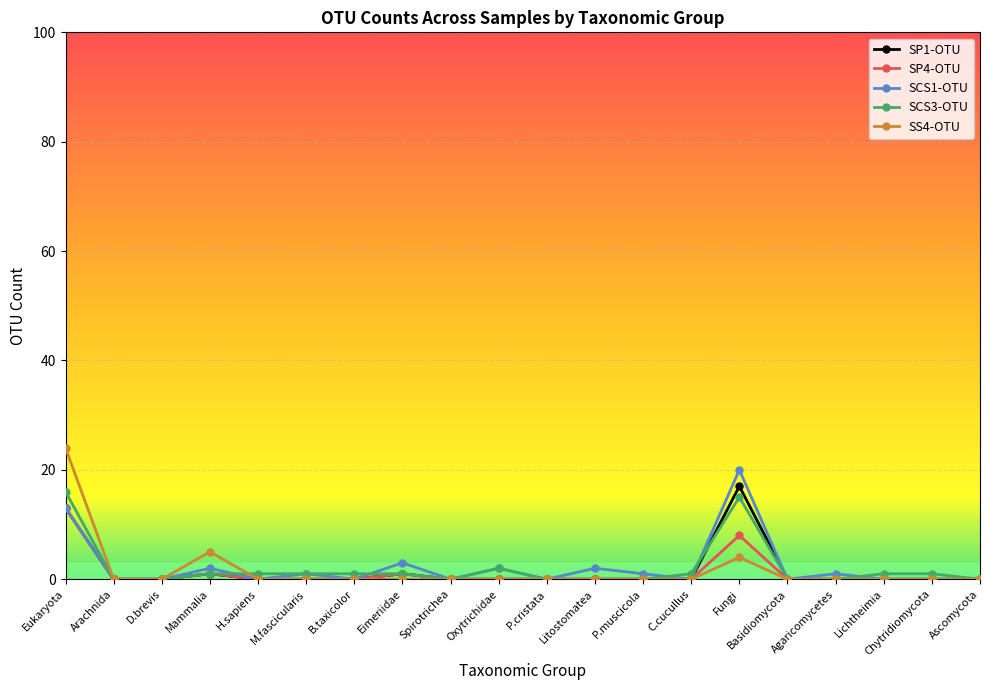

True or false: SCS1-OTU and SCS3-OTU cross at least once.

True